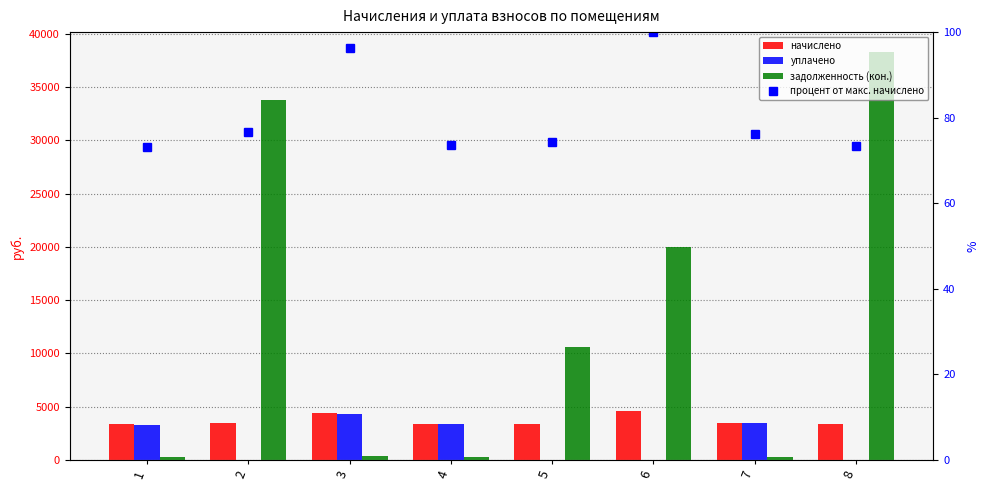

Between 1 and 5, which is larger?

5